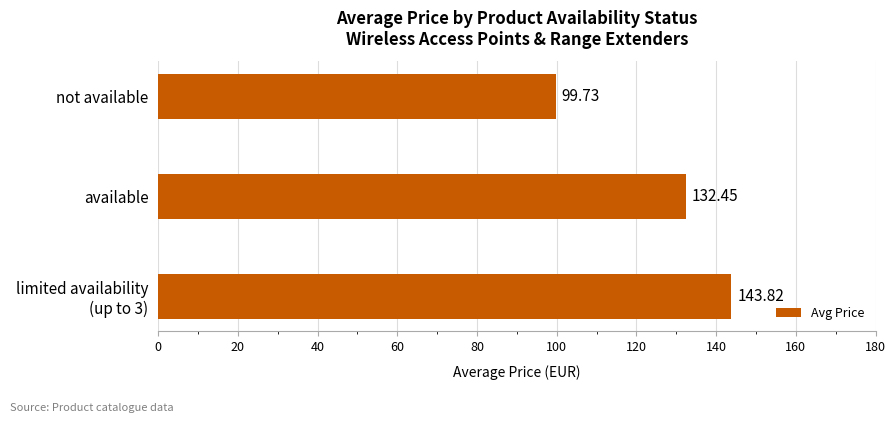

List the labels in order of value, smallest first.

not available, available, limited availability
(up to 3)